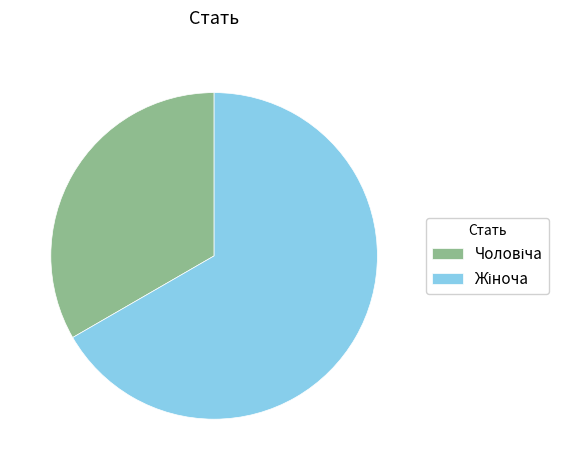

Is there any slice that represents more than half of the pie?

Yes